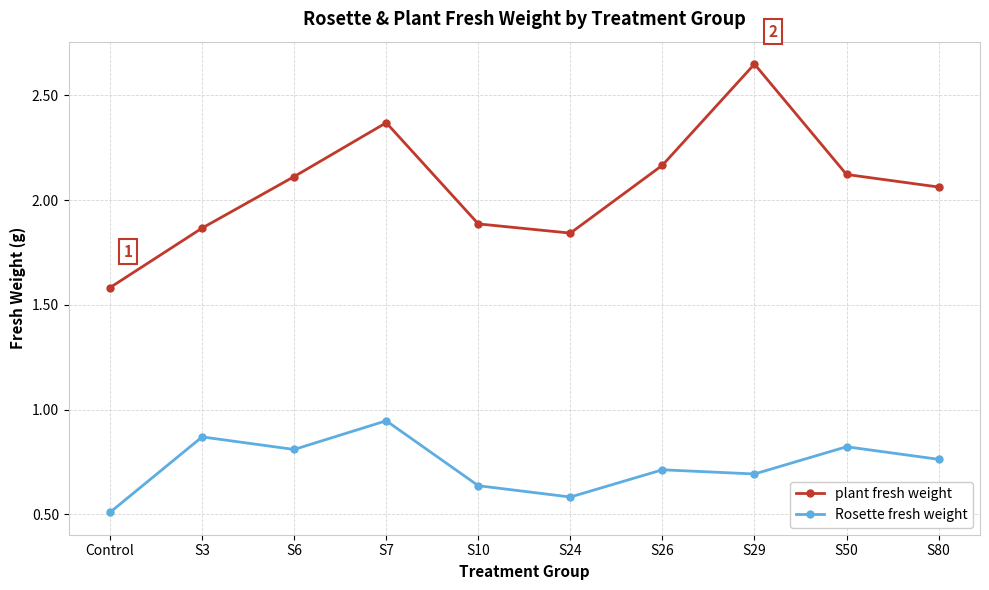

In Rosette fresh weight, how many points are higher than both neighbors (excluding endpoints)?

4